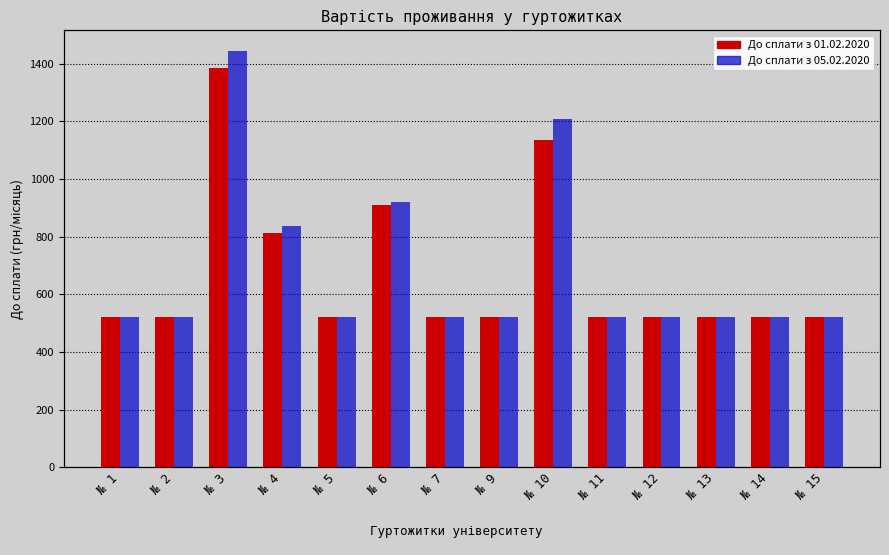

How many groups of bars are there?

14